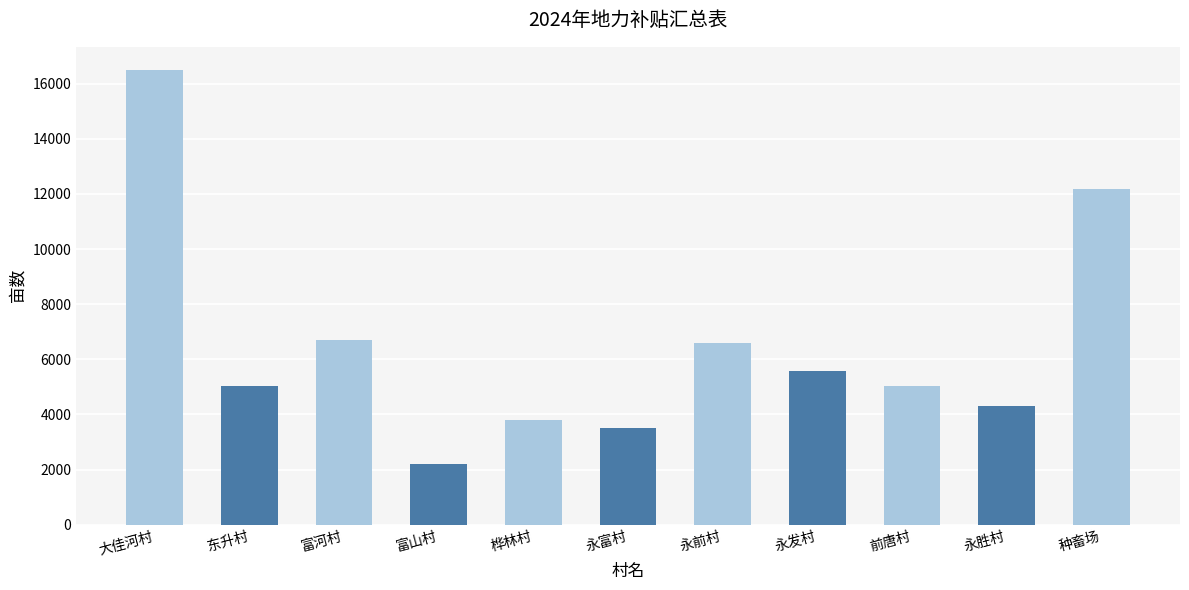

What value does the data have at 东升村?

5030.4